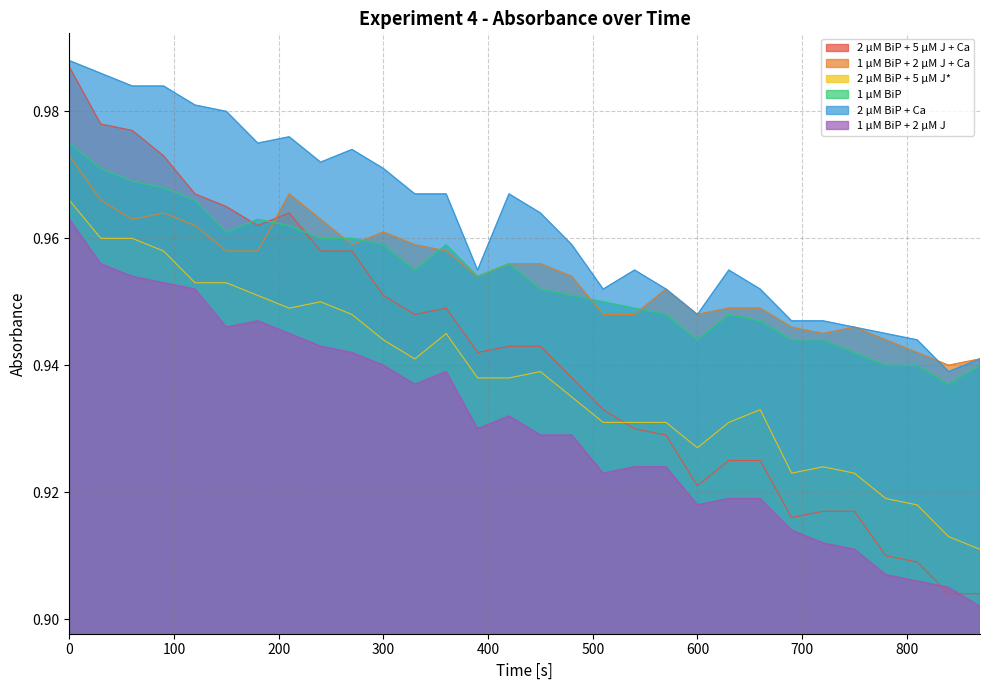

Reading right to left, what are all the values shown in this chart?

2 µM BiP + 5 µM J + Ca: 0.9	0.9	0.9	0.9	0.9	0.9	0.9	0.9	0.9	0.9	0.9	0.9	0.9	0.9	0.9	0.9	0.9	0.9	0.9	1.0	1.0	1.0	1.0	1.0	1.0	1.0	1.0	1.0	1.0	1.0
1 µM BiP + 2 µM J + Ca: 0.9	0.9	0.9	0.9	0.9	0.9	0.9	0.9	0.9	0.9	1.0	0.9	0.9	1.0	1.0	1.0	1.0	1.0	1.0	1.0	1.0	1.0	1.0	1.0	1.0	1.0	1.0	1.0	1.0	1.0
2 µM BiP + 5 µM J*: 0.9	0.9	0.9	0.9	0.9	0.9	0.9	0.9	0.9	0.9	0.9	0.9	0.9	0.9	0.9	0.9	0.9	0.9	0.9	0.9	0.9	0.9	0.9	1.0	1.0	1.0	1.0	1.0	1.0	1.0
1 µM BiP: 0.9	0.9	0.9	0.9	0.9	0.9	0.9	0.9	0.9	0.9	0.9	0.9	0.9	1.0	1.0	1.0	1.0	1.0	1.0	1.0	1.0	1.0	1.0	1.0	1.0	1.0	1.0	1.0	1.0	1.0
2 µM BiP + Ca: 0.9	0.9	0.9	0.9	0.9	0.9	0.9	1.0	1.0	0.9	1.0	1.0	1.0	1.0	1.0	1.0	1.0	1.0	1.0	1.0	1.0	1.0	1.0	1.0	1.0	1.0	1.0	1.0	1.0	1.0
1 µM BiP + 2 µM J: 0.9	0.9	0.9	0.9	0.9	0.9	0.9	0.9	0.9	0.9	0.9	0.9	0.9	0.9	0.9	0.9	0.9	0.9	0.9	0.9	0.9	0.9	0.9	0.9	0.9	1.0	1.0	1.0	1.0	1.0